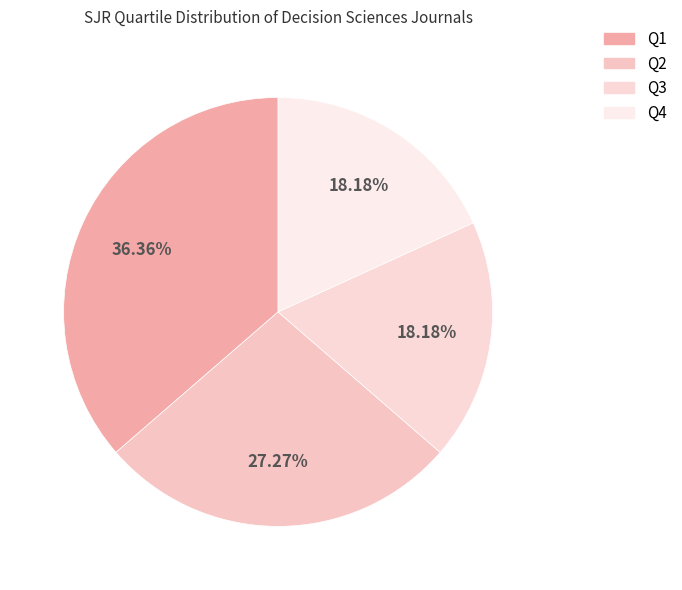

What is the total percentage of Q3 and Q2?

45.5%